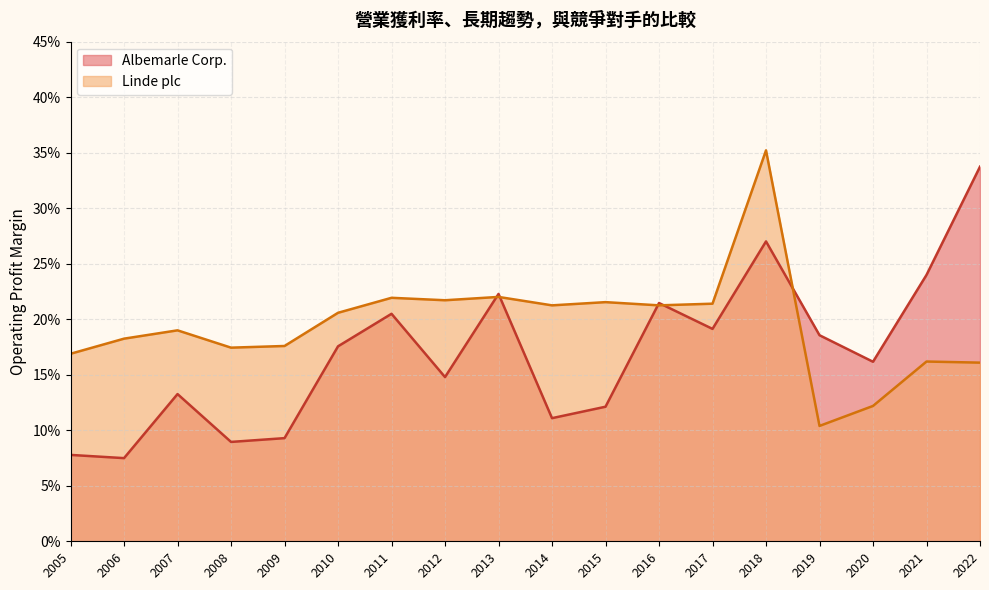

The Albemarle Corp. series shows 0.2 at 2010. True or false?

True